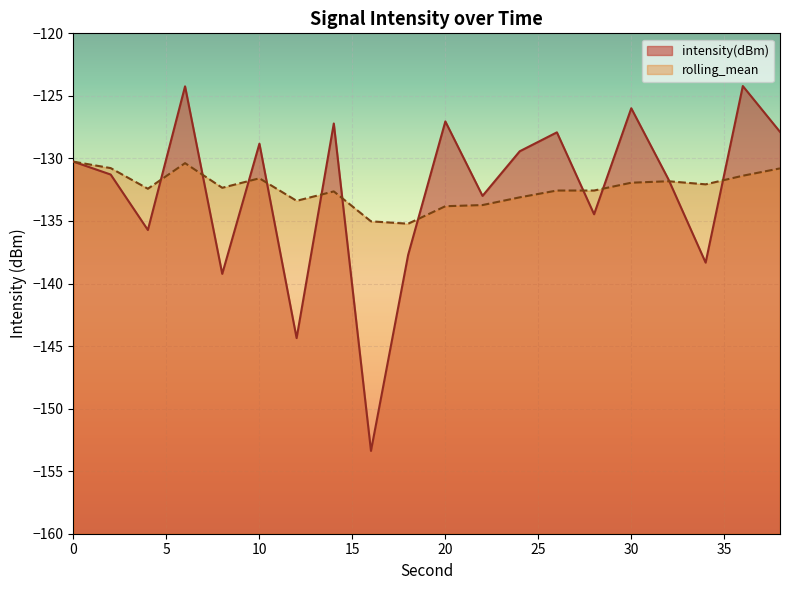

Rank the categories by rolling_mean value from lowest to highest.

18, 16, 20, 22, 12, 24, 14, 26, 28, 4, 8, 34, 30, 32, 10, 36, 38, 2, 6, 0